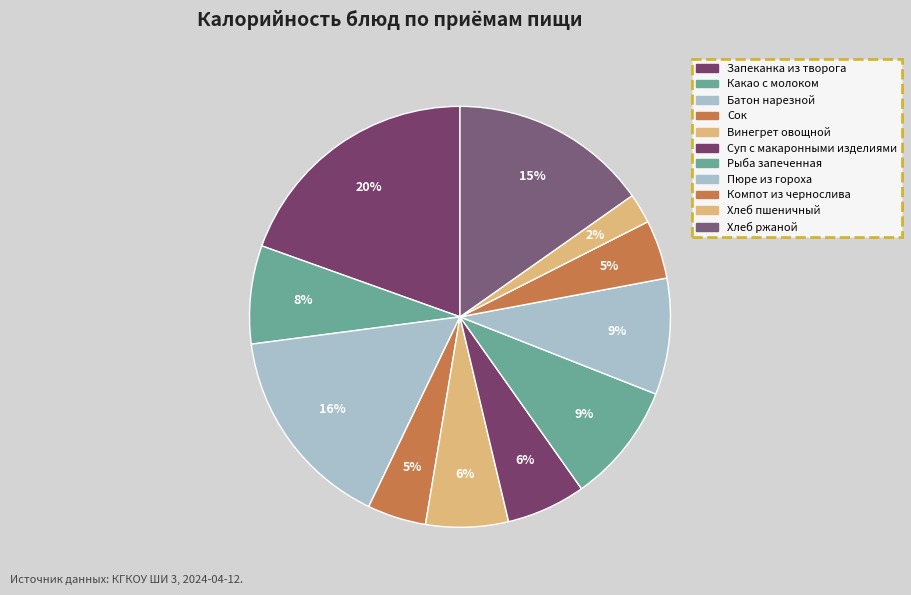

Is there any slice that represents more than half of the pie?

No